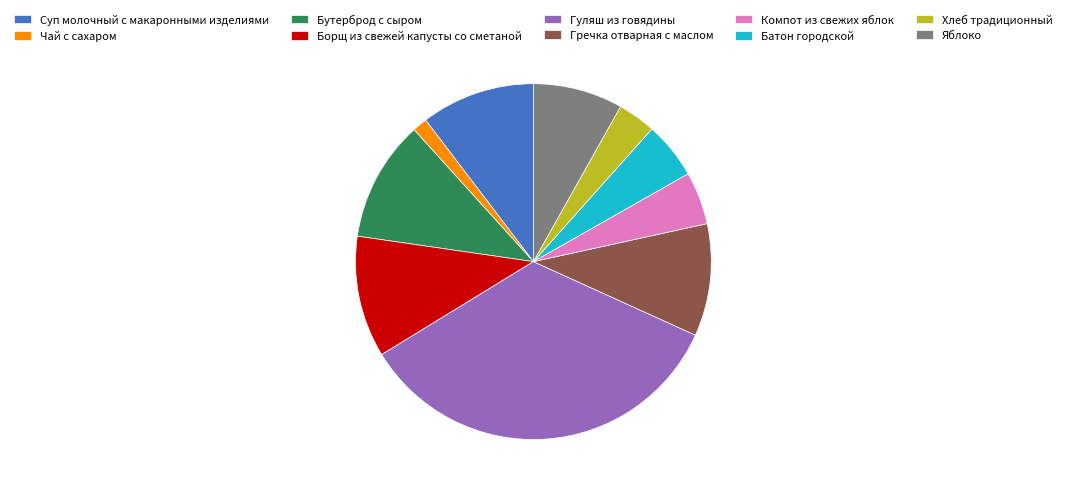

Approximately how many times larger is the value at Батон городской compared to Борщ из свежей капусты со сметаной?

0.5